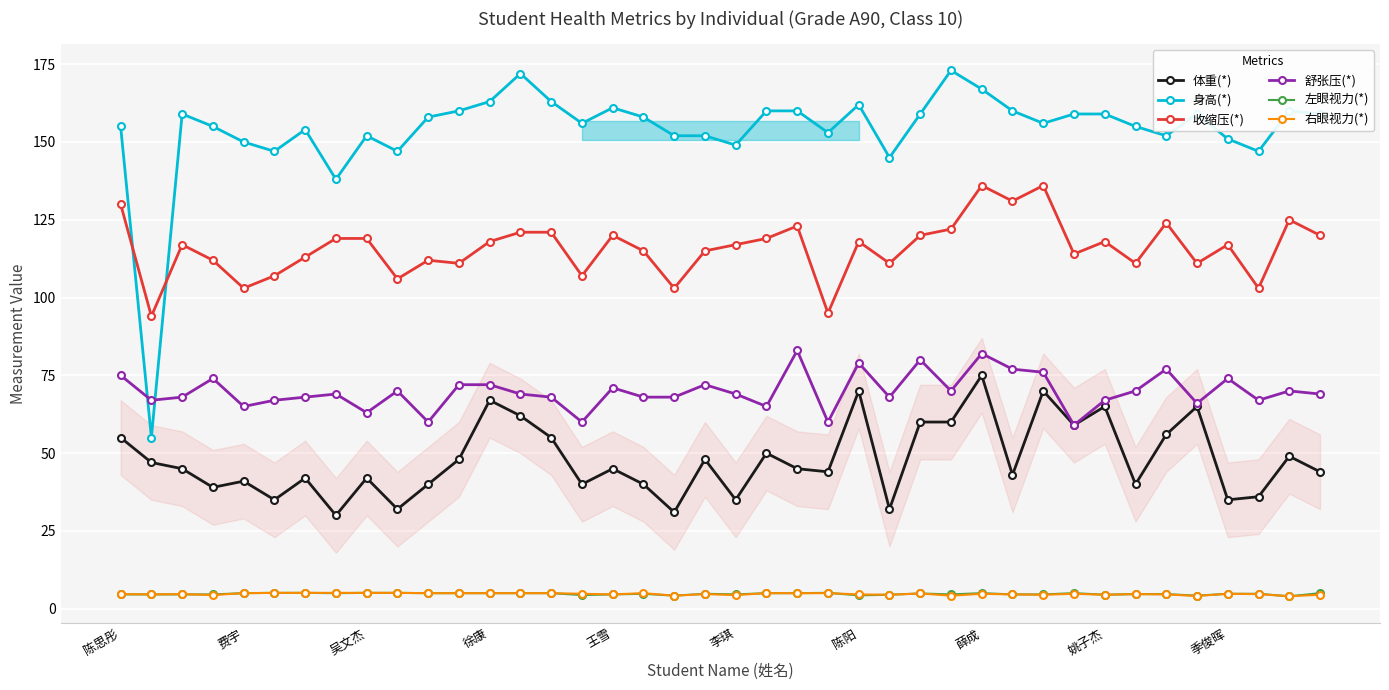

What is the difference between the maximum and minimum values in the 左眼视力(*) series?

1.1